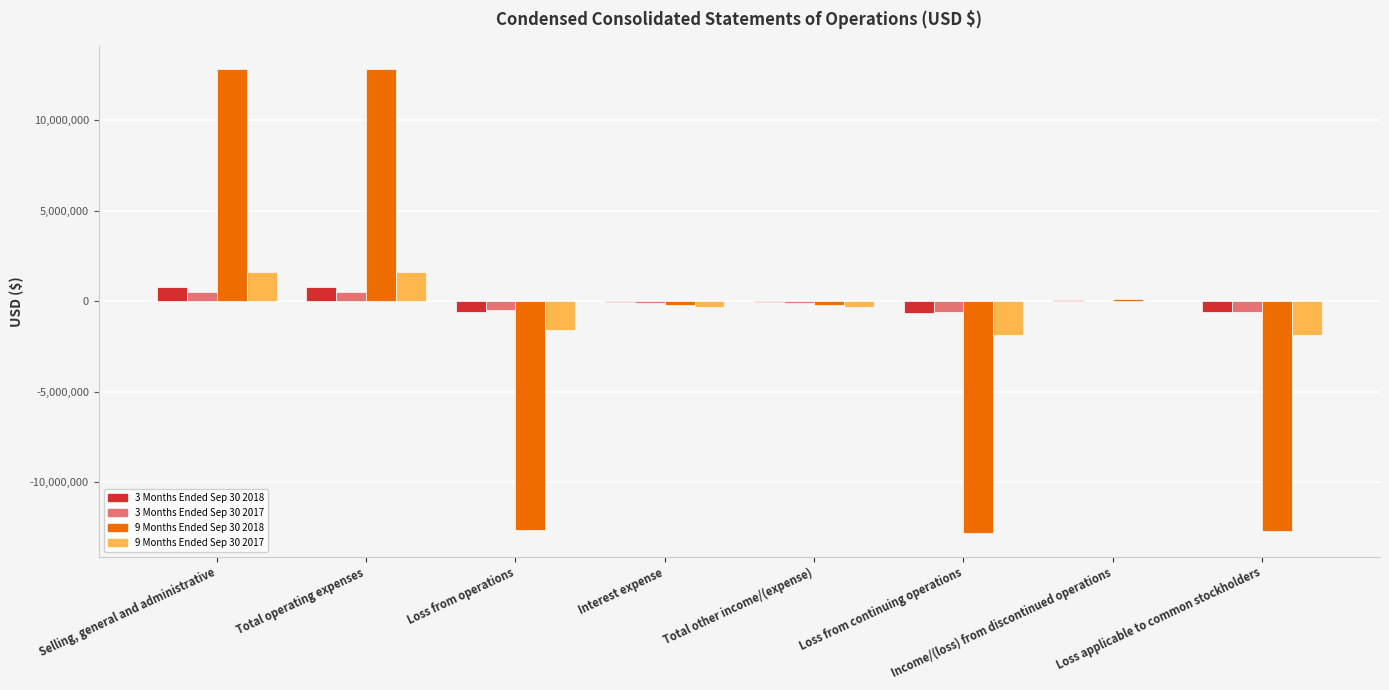

What is the greatest value displayed?

12817214